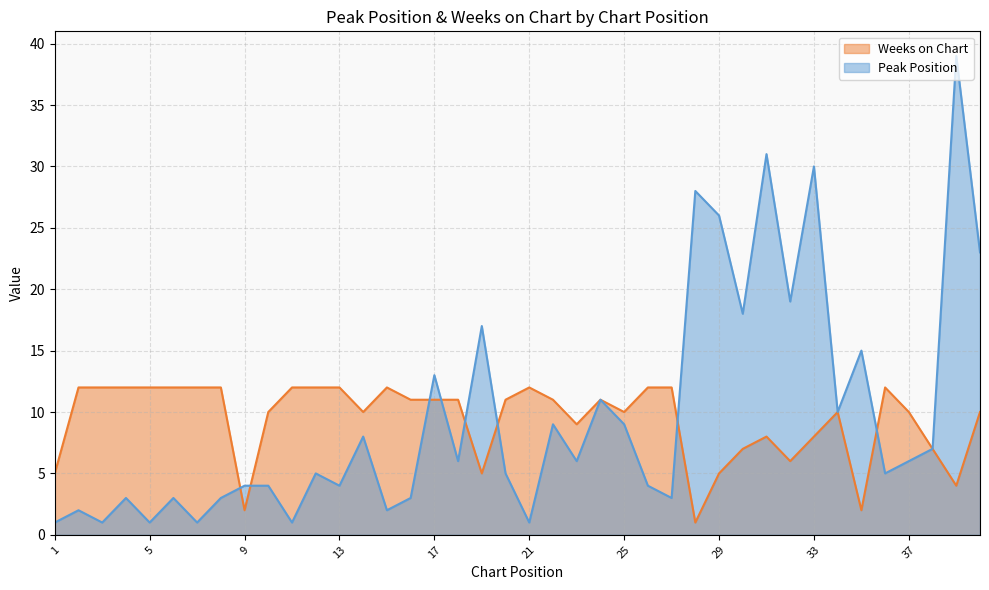

Is the value of Weeks on Chart at 12 greater than the value of Peak Position at 19?

No